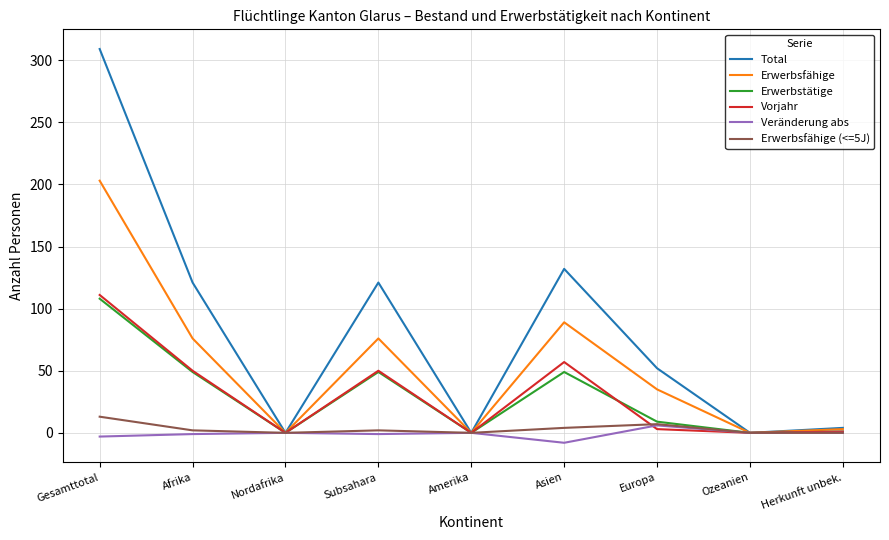

What are all the series names shown in the legend?

Total, Erwerbsfähige, Erwerbstätige, Vorjahr, Veränderung abs, Erwerbsfähige (<=5J)